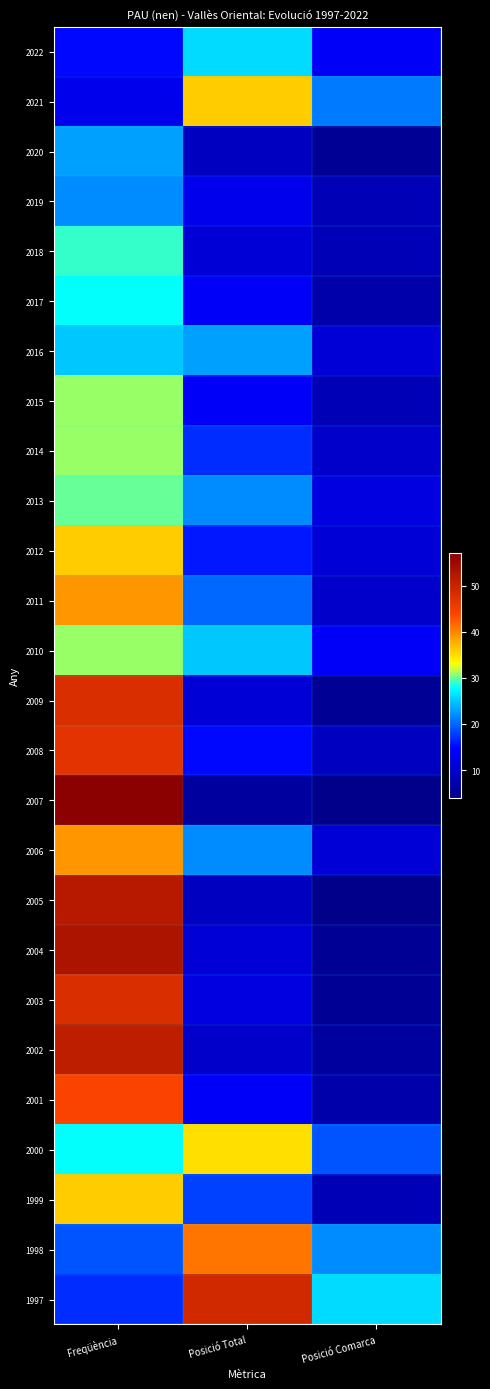

Reading right to left, extract all data points from this chart.

2022: Posició Comarca=14	Posició Total=26	Freqüència=15
2021: Posició Comarca=21	Posició Total=36	Freqüència=13
2020: Posició Comarca=5	Posició Total=9	Freqüència=23
2019: Posició Comarca=8	Posició Total=13	Freqüència=22
2018: Posició Comarca=8	Posició Total=11	Freqüència=29
2017: Posició Comarca=7	Posició Total=14	Freqüència=28
2016: Posició Comarca=11	Posició Total=23	Freqüència=25
2015: Posició Comarca=8	Posició Total=14	Freqüència=31
2014: Posició Comarca=10	Posició Total=17	Freqüència=31
2013: Posició Comarca=12	Posició Total=22	Freqüència=30
2012: Posició Comarca=11	Posició Total=16	Freqüència=36
2011: Posició Comarca=10	Posició Total=20	Freqüència=39
2010: Posició Comarca=14	Posició Total=25	Freqüència=31
2009: Posició Comarca=5	Posició Total=11	Freqüència=48
2008: Posició Comarca=9	Posició Total=15	Freqüència=47
2007: Posició Comarca=4	Posició Total=6	Freqüència=57
2006: Posició Comarca=11	Posició Total=22	Freqüència=39
2005: Posició Comarca=4	Posició Total=9	Freqüència=52
2004: Posició Comarca=5	Posició Total=11	Freqüència=53
2003: Posició Comarca=5	Posició Total=12	Freqüència=48
2002: Posició Comarca=6	Posició Total=10	Freqüència=51
2001: Posició Comarca=7	Posició Total=14	Freqüència=44
2000: Posició Comarca=19	Posició Total=35	Freqüència=28
1999: Posició Comarca=8	Posició Total=18	Freqüència=36
1998: Posició Comarca=22	Posició Total=41	Freqüència=19
1997: Posició Comarca=26	Posició Total=49	Freqüència=17